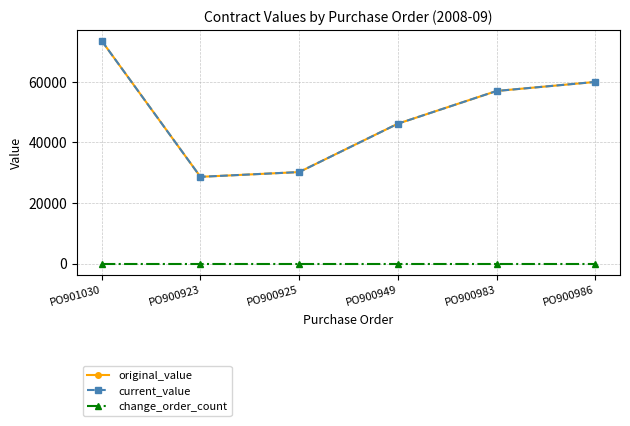

Rank the series by their maximum value, from lowest to highest.

change_order_count, original_value, current_value